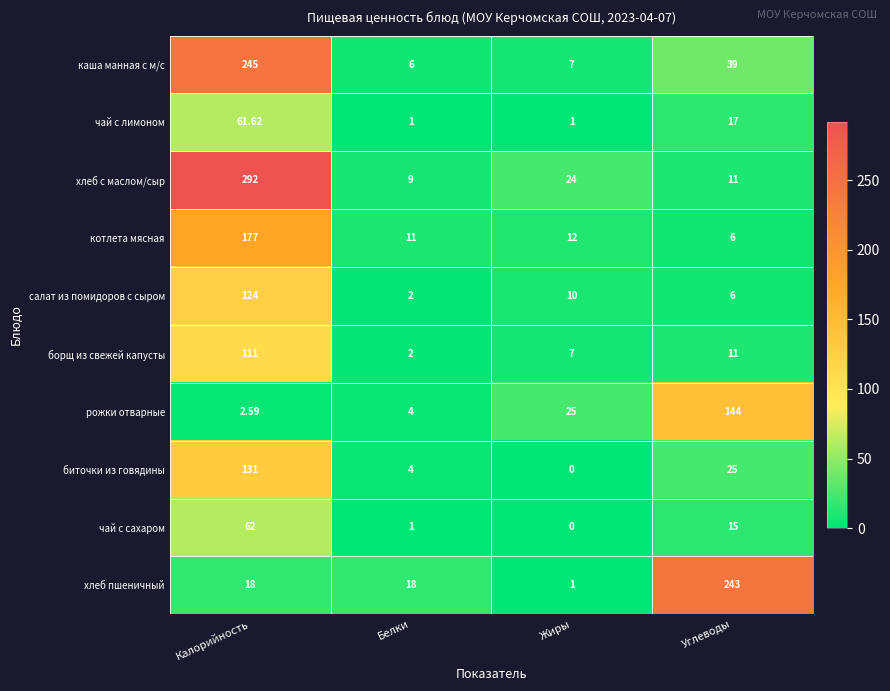

At which label is чай с сахаром closest to 31?

Углеводы